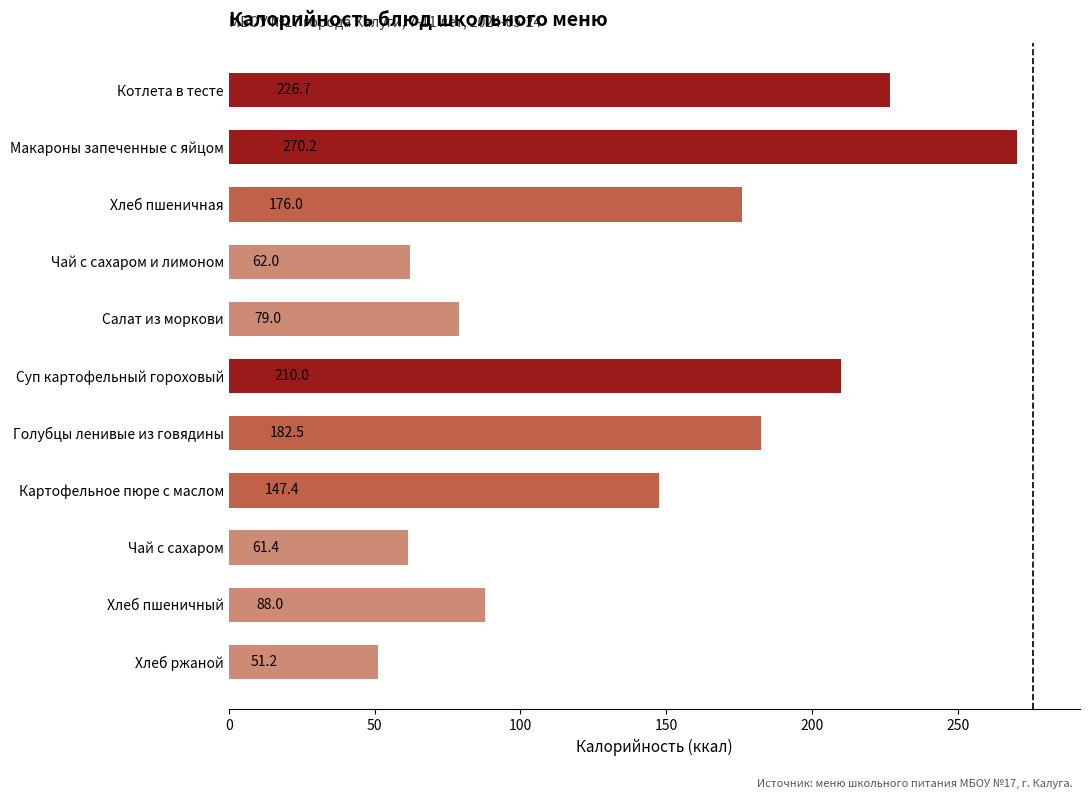

Are the bars grouped side by side (vs. stacked)?

No